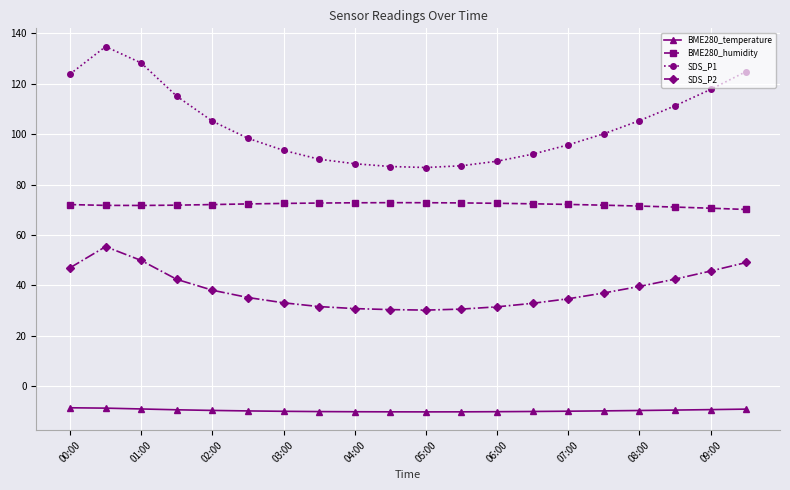

Which series has the largest total across all categories?

SDS_P1